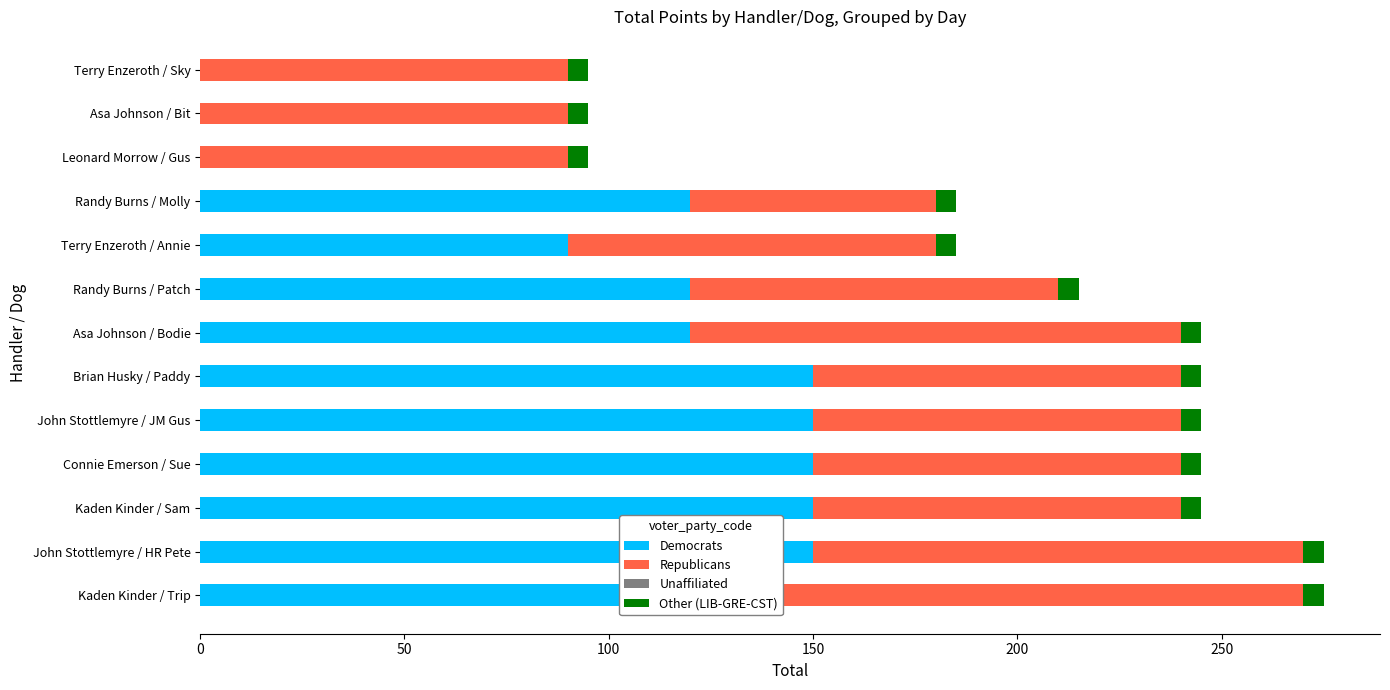

How many categories are shown in the chart?

13